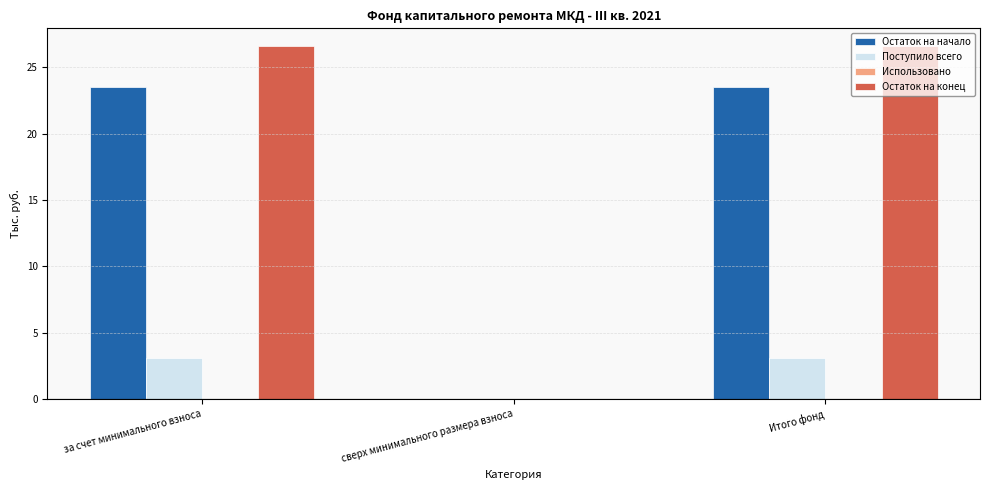

Reading right to left, what are all the values shown in this chart?

Остаток на начало: Итого фонд=23.5	сверх минимального размера взноса=0.0	за счет минимального взноса=23.5
Поступило всего: Итого фонд=3.1	сверх минимального размера взноса=0.0	за счет минимального взноса=3.1
Остаток на конец: Итого фонд=26.6	сверх минимального размера взноса=0.0	за счет минимального взноса=26.6